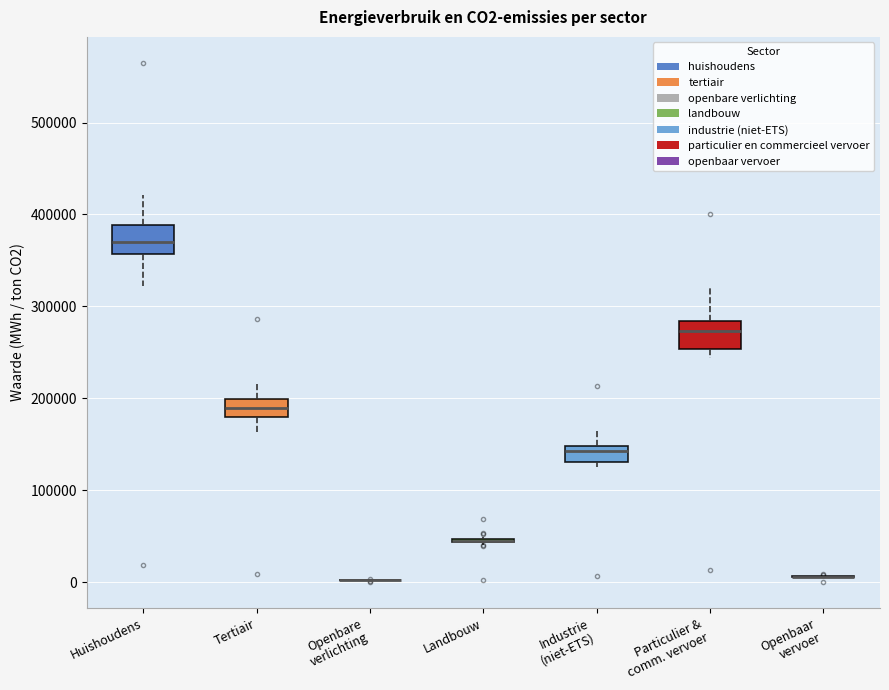

Reading left to right, read every box against the y-axis: the position of its median line, the range the box covers, and the ends of its whiskers. The values are not printed on the chart, so give them approximately, as read against the axis.

Huishoudens: median 370000, box 360000 to 390000, whiskers 320000 to 420000
Tertiair: median 190000, box 180000 to 200000, whiskers 160000 to 220000
Openbare verlichting: box collapsed to a line at 0, whiskers 0 to 0
Landbouw: box collapsed to a line at 50000, whiskers 40000 to 50000
Industrie (niet-ETS): median 140000, box 130000 to 150000, whiskers 120000 to 170000
Particulier & comm. vervoer: median 270000, box 250000 to 280000, whiskers 240000 to 320000
Openbaar vervoer: box collapsed to a line at 10000, whiskers 10000 to 10000